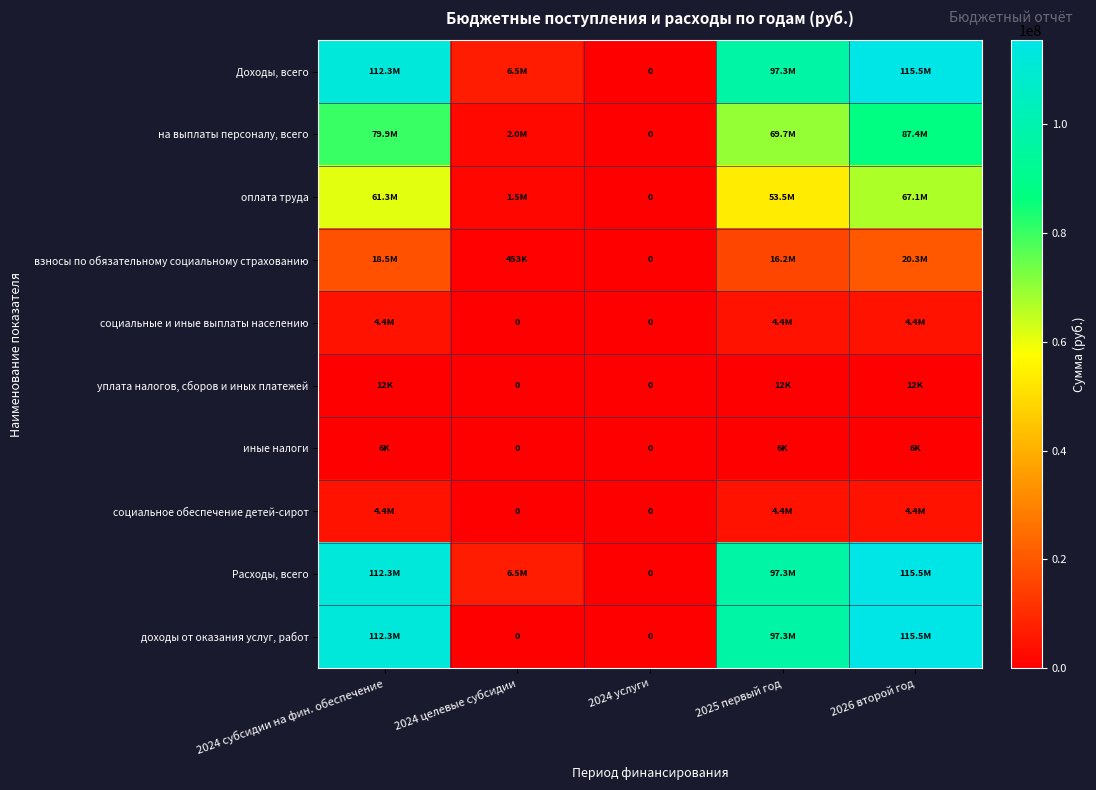

What is the difference between the maximum and minimum values in the уплата налогов, сборов и иных платежей series?

12409.0